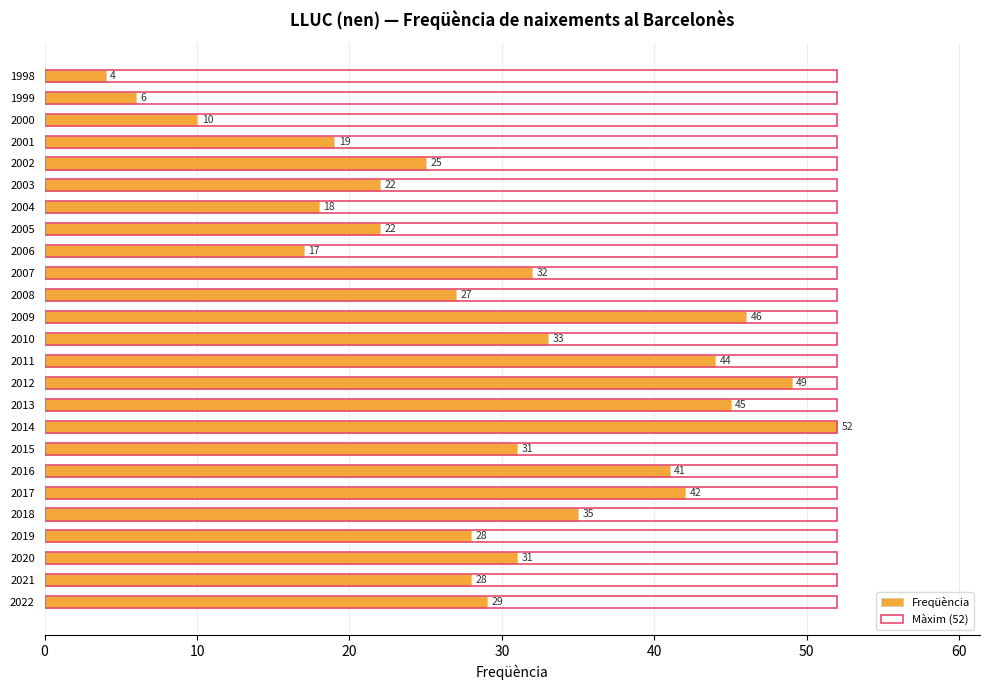

What is the difference between the maximum and minimum values in the Freqüència series?

48.0